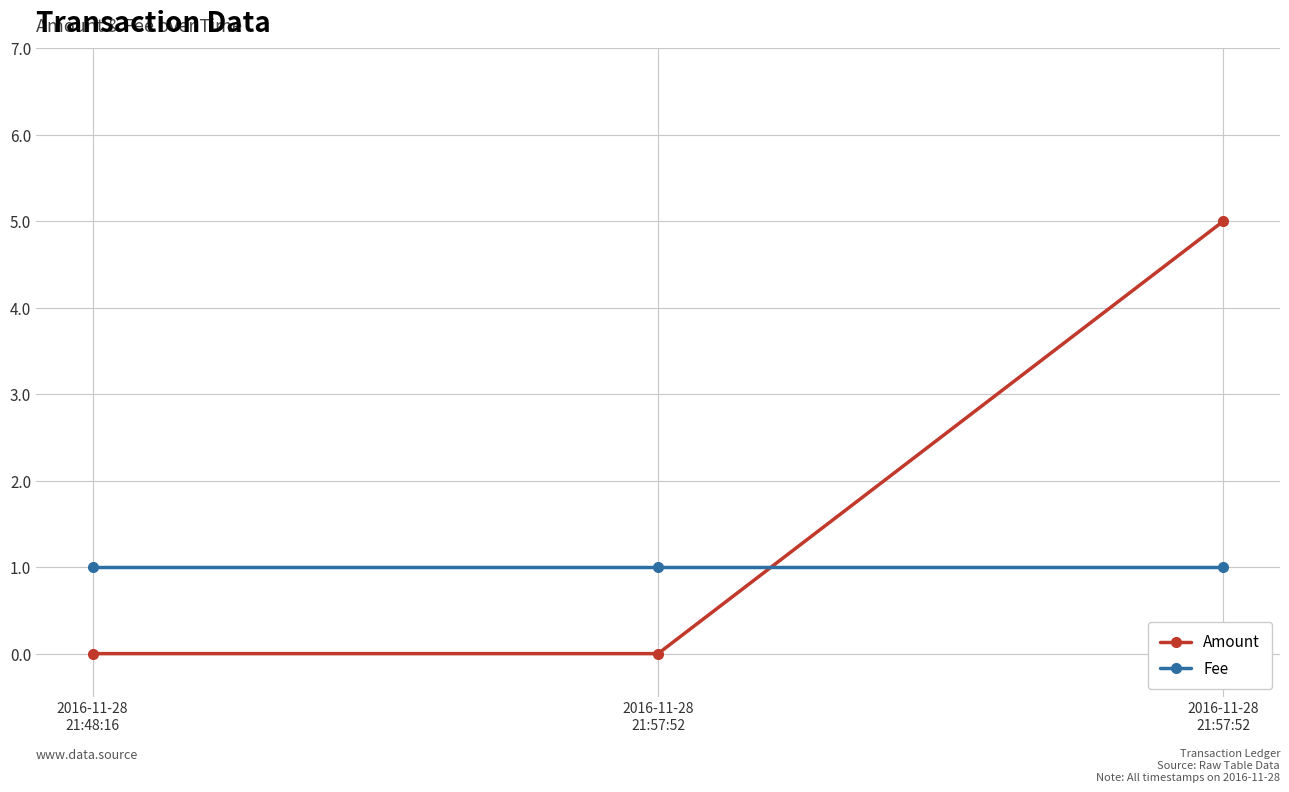

What are all the series names shown in the legend?

Amount, Fee